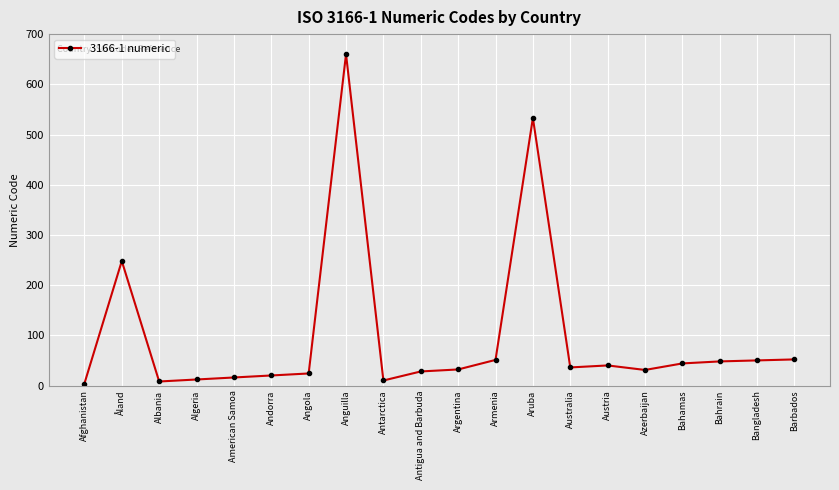

What position from the right is Bahrain?

3